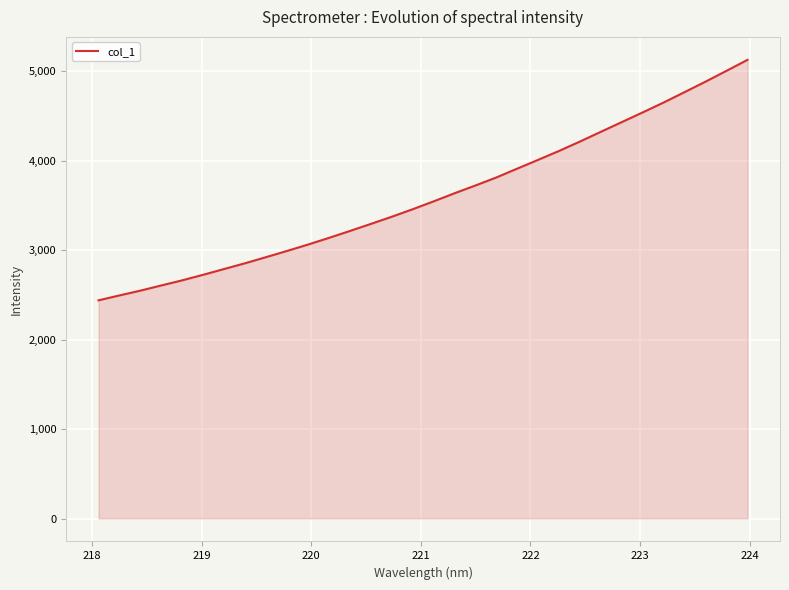

What is the greatest value displayed?

5127.0